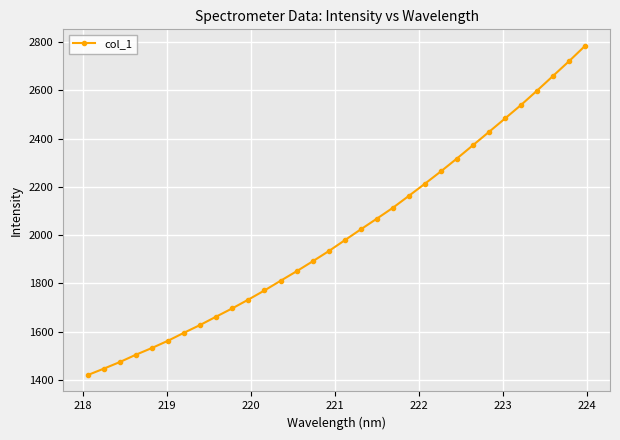

True or false: there are more than 1 points higher than both neighbors.

False